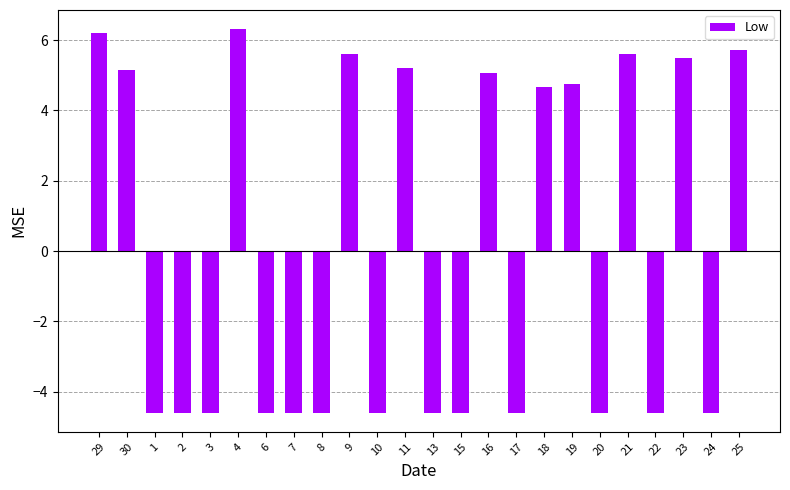

What is the value of the 12th bar from the left?

5.2